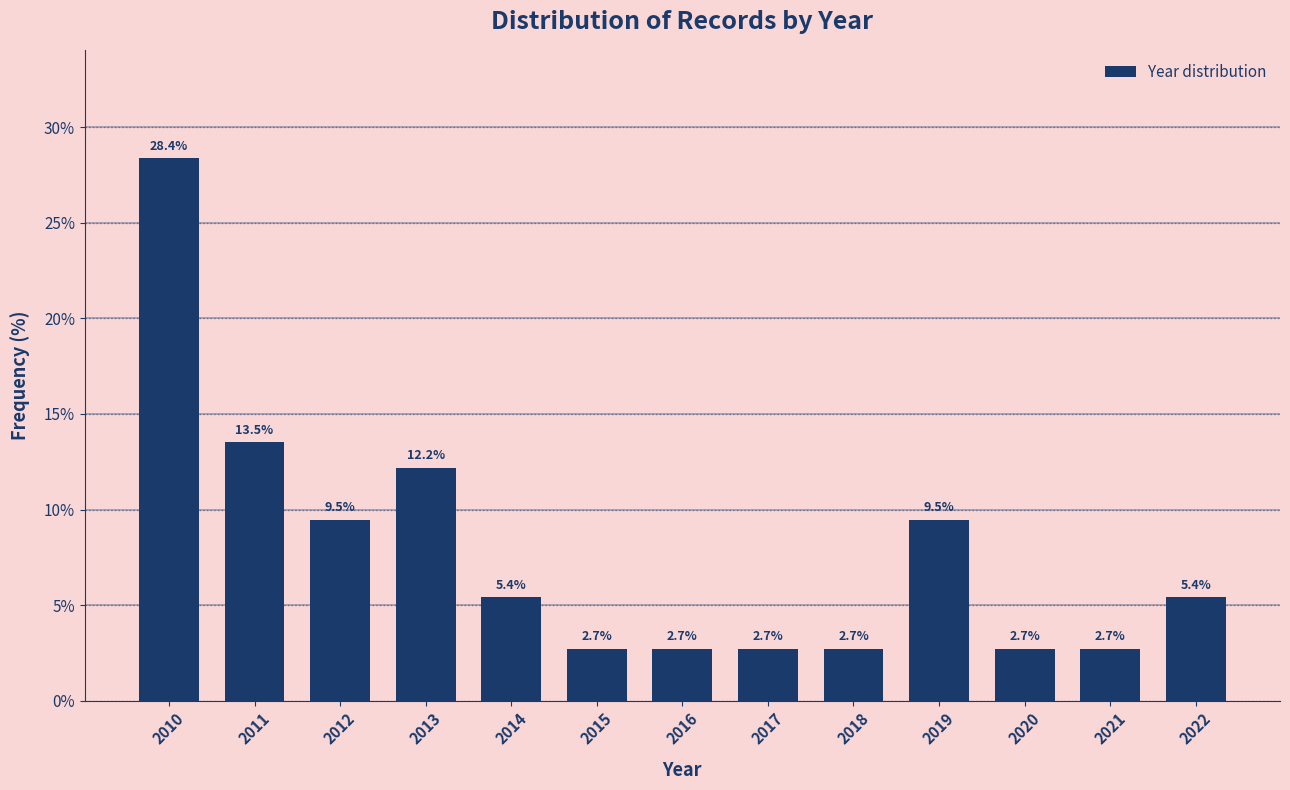

Reading left to right, transcribe all the data shown in this chart.

2010=28.4	2011=13.5	2012=9.5	2013=12.2	2014=5.4	2015=2.7	2016=2.7	2017=2.7	2018=2.7	2019=9.5	2020=2.7	2021=2.7	2022=5.4